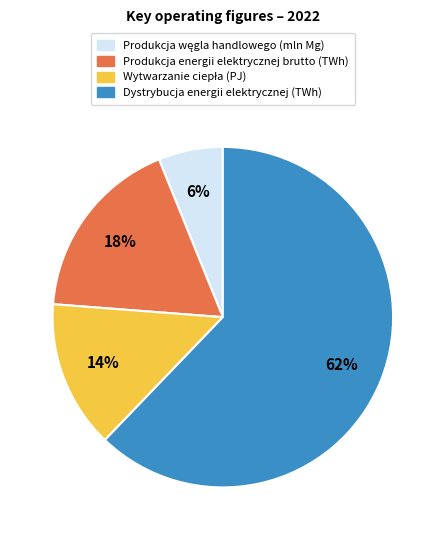

True or false: Dystrybucja energii elektrycznej (TWh) accounts for 62% of the total.

True